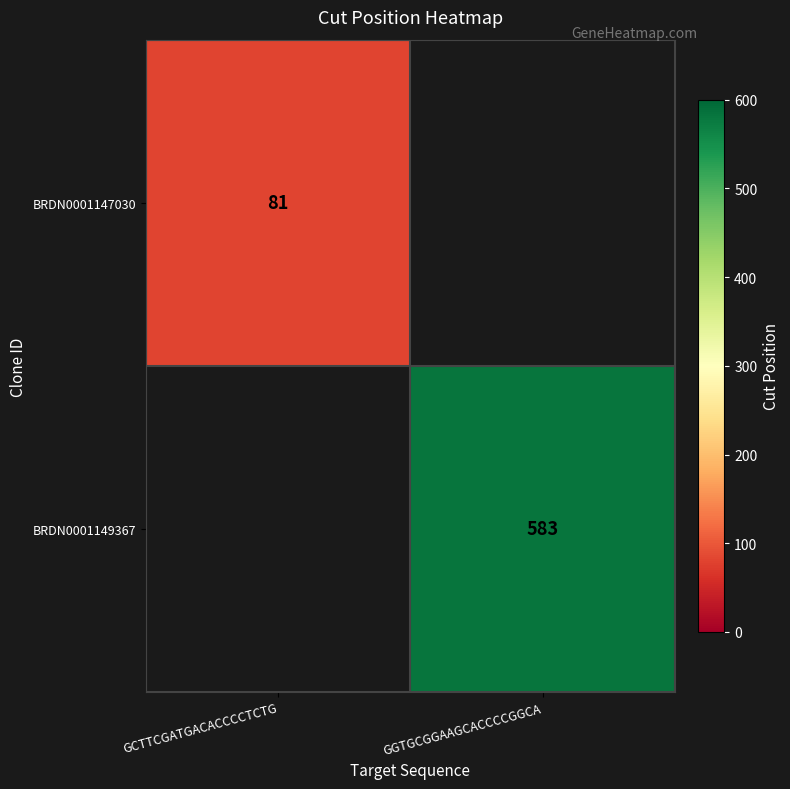

The BRDN0001147030 series shows 81 at GCTTCGATGACACCCCTCTG. True or false?

True